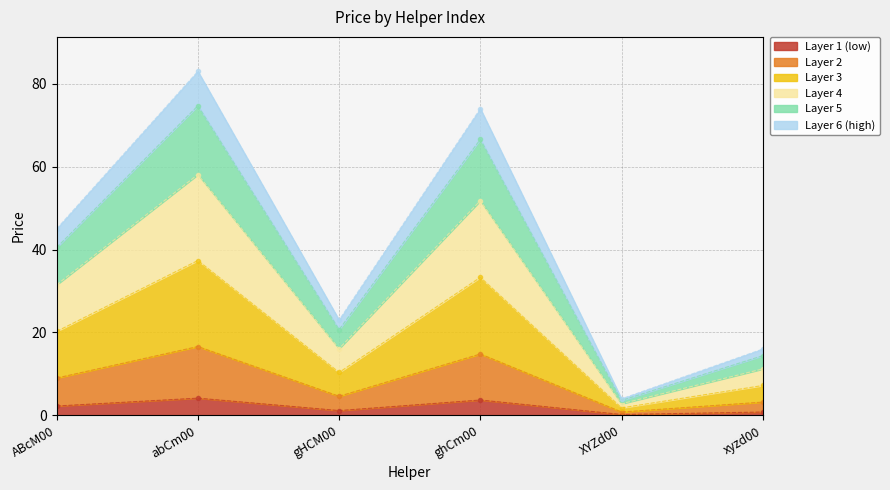

How many points are lower than both their immediate neighbors (excluding endpoints)?

2